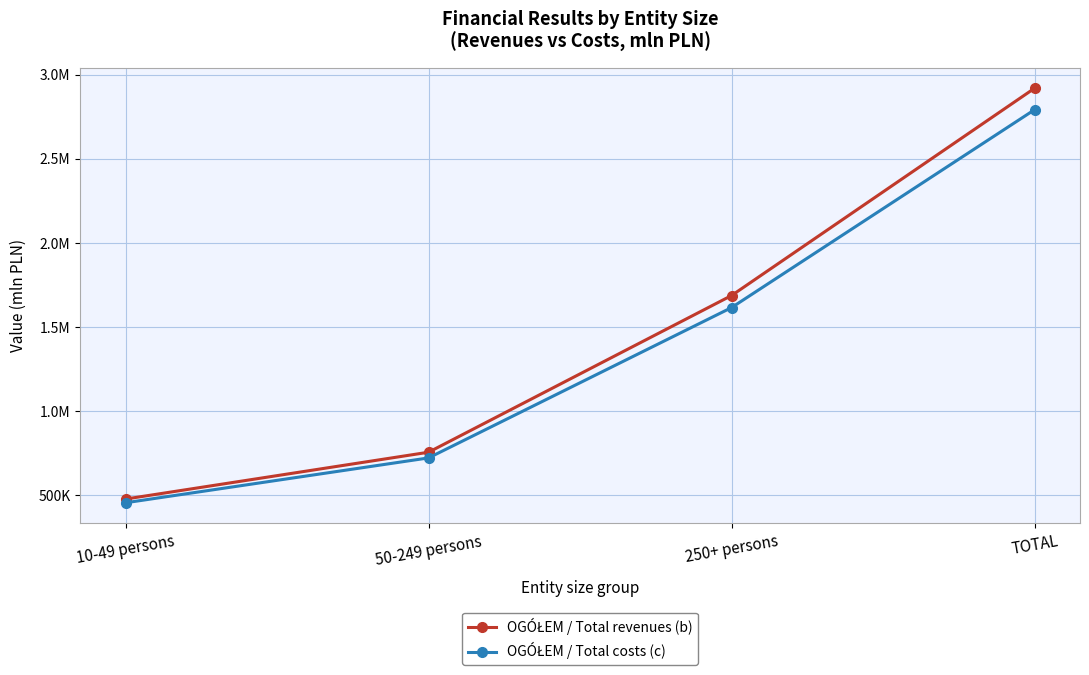

Where does the OGÓŁEM / Total revenues (b) series first go above 1687373?

250+ persons